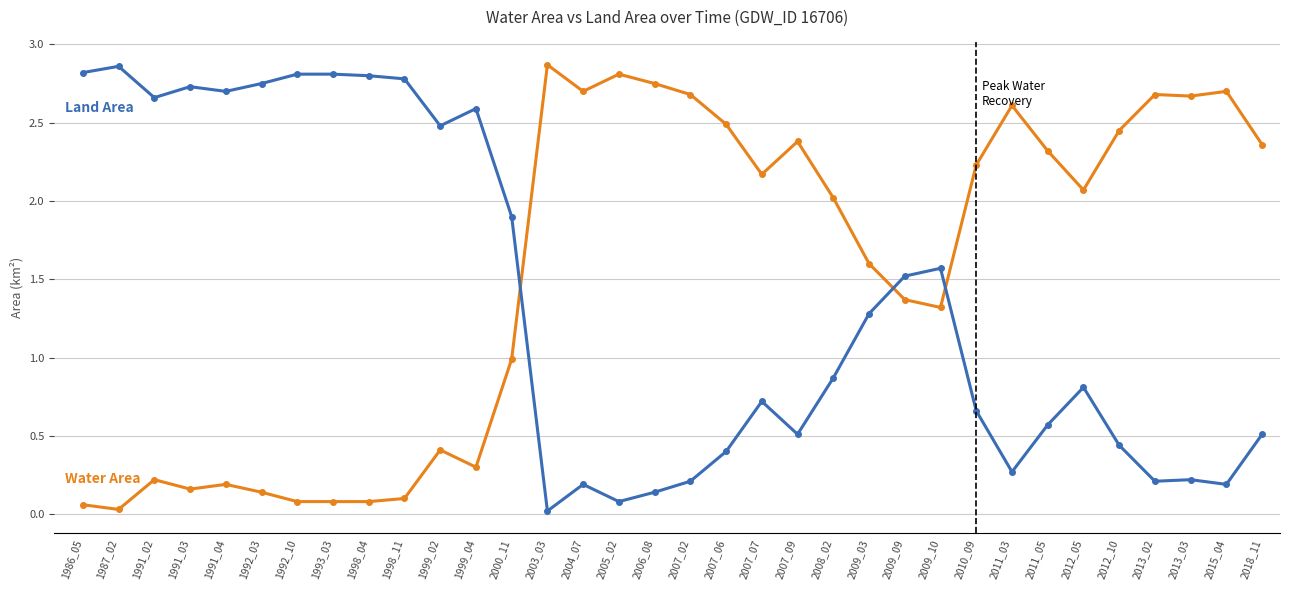

What is the spread (max minus min) of values at 1999_04?

2.3